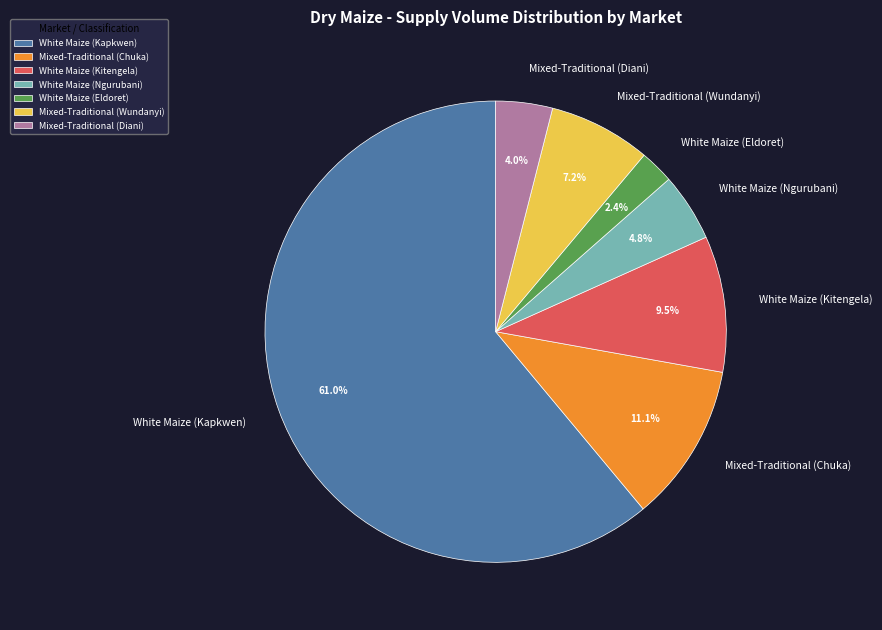

Which slice is the largest?

White Maize (Kapkwen)